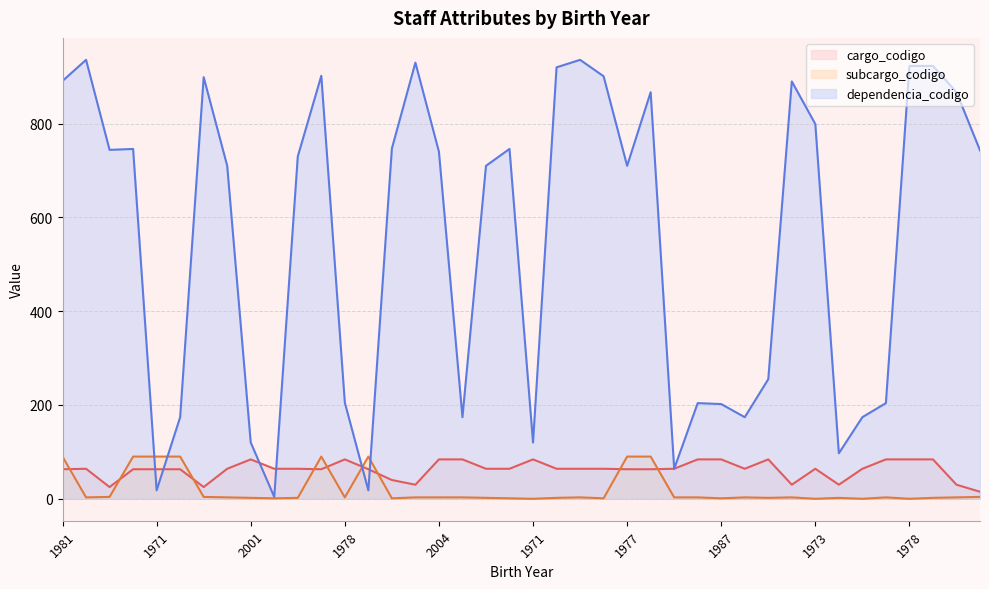

What is the difference between the subcargo_codigo values at 1986 and 1985?

2